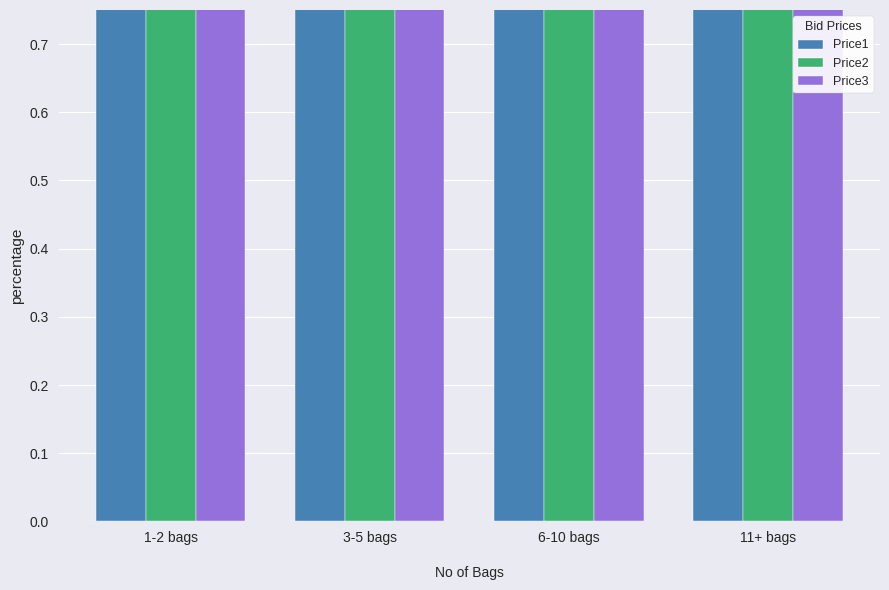

At how many categories does at least one series exceed 0?

4